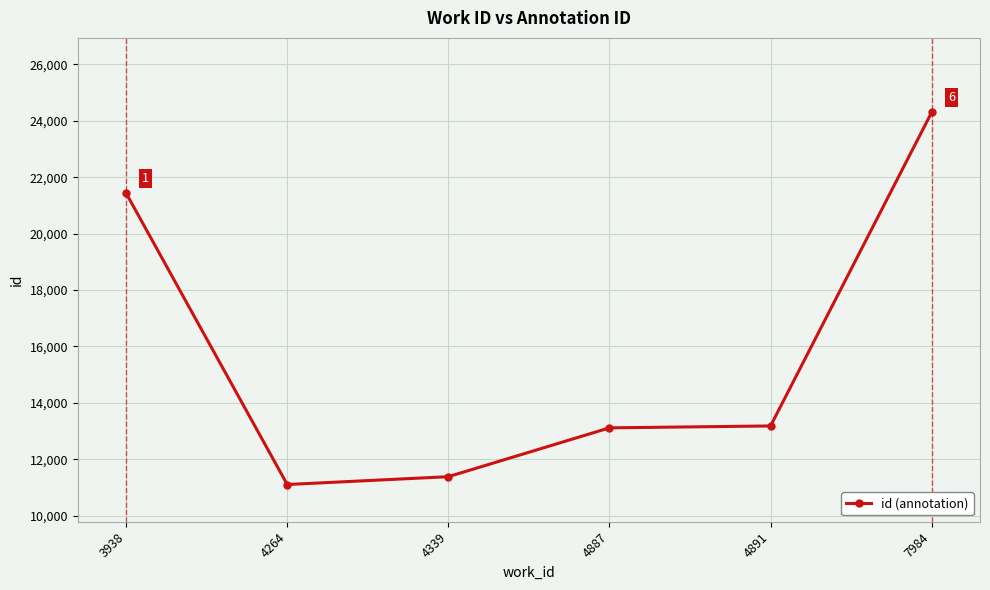

What is the minimum value shown in the chart?

11103